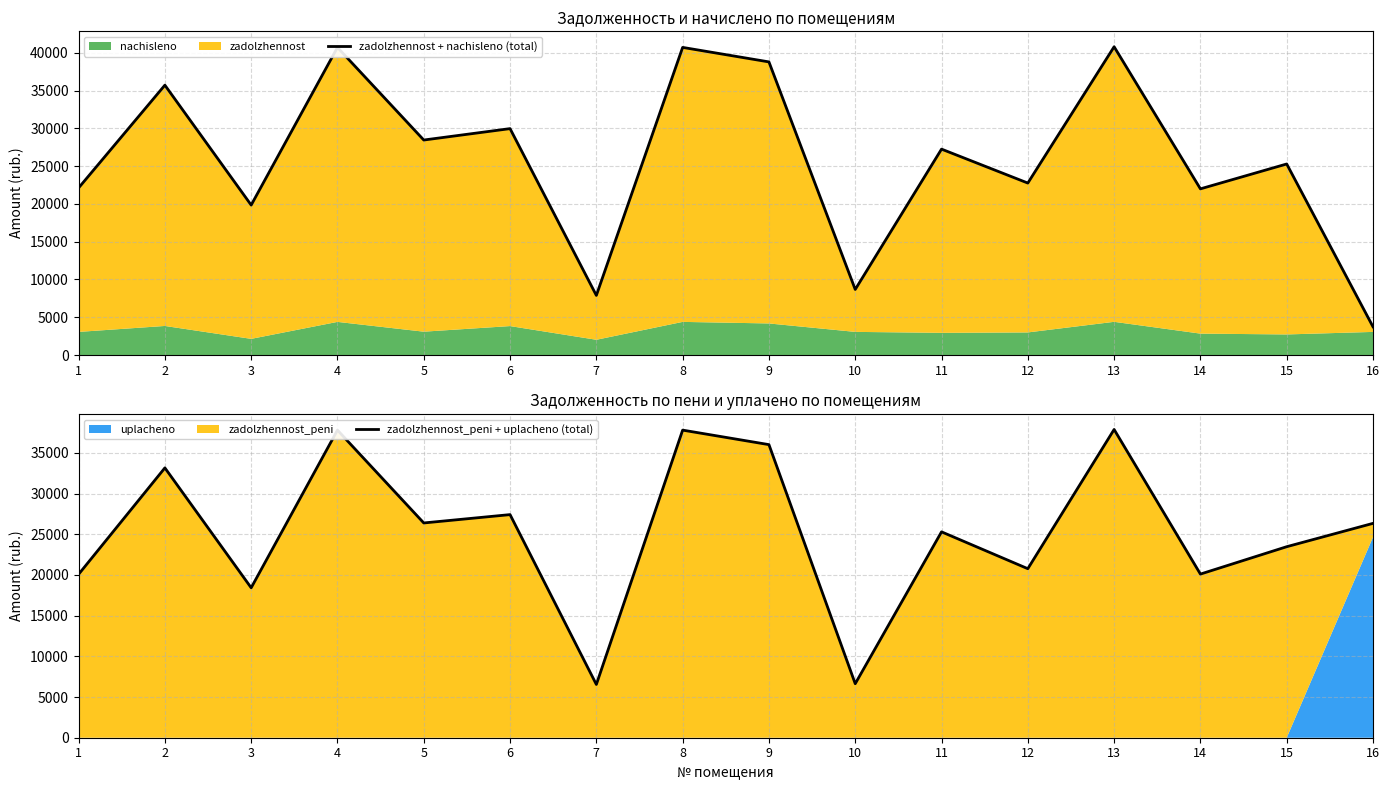

Where is zadolzhennost + nachisleno (total) nearest to the value 22268?

1